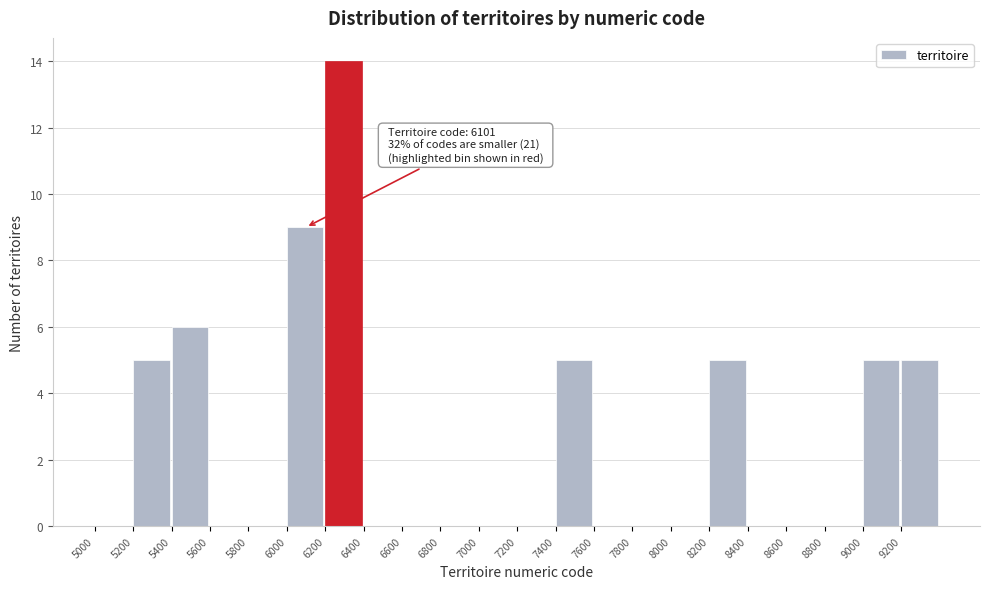

Which range on the x-axis has the tallest bar?

6200 to 6400